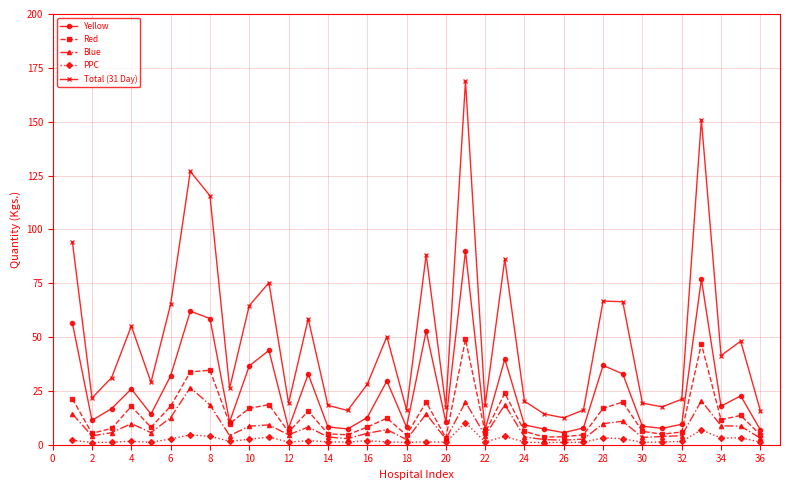

What is the value of the Yellow point at the 5th from the left?

14.2